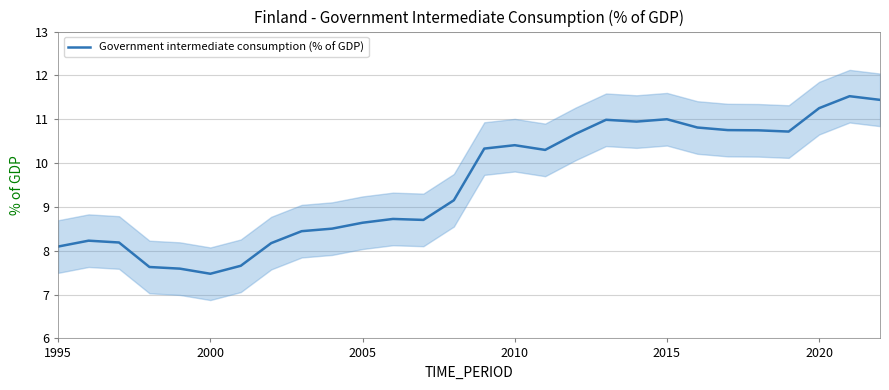

True or false: there are more than 1 points higher than both neighbors.

True